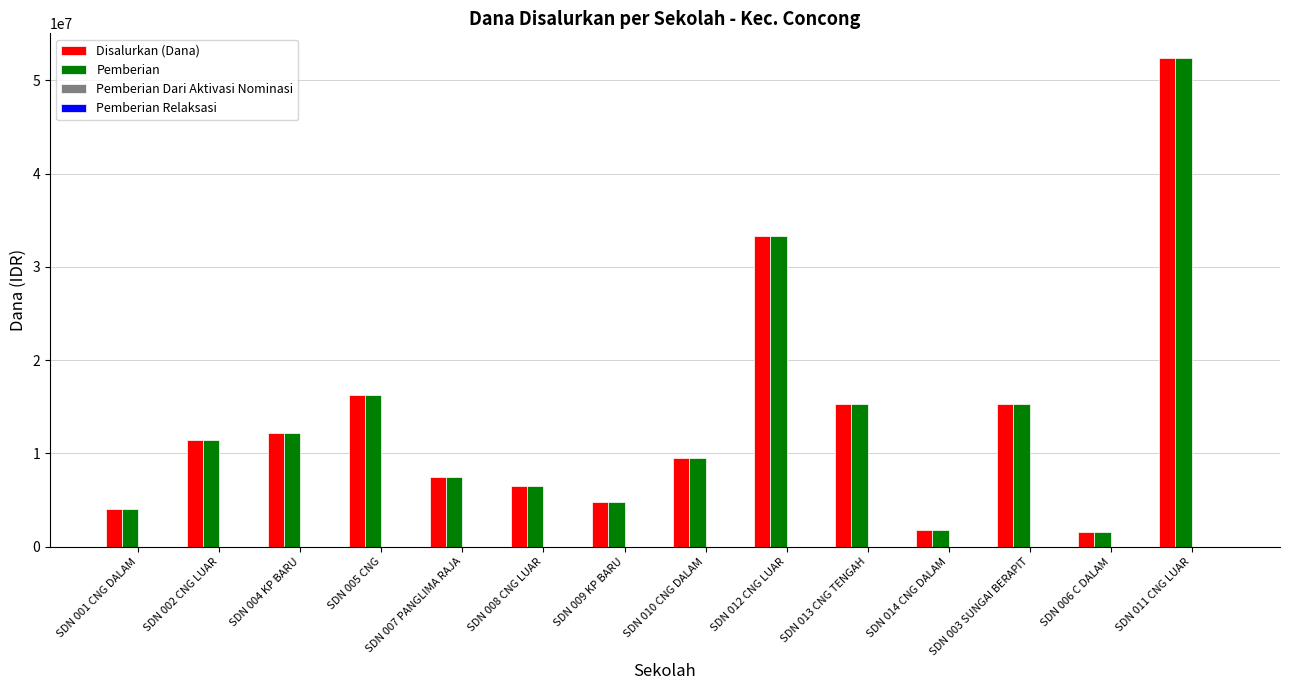

What is the sum of the Pemberian values at SDN 003 SUNGAI BERAPIT and SDN 010 CNG DALAM?

24750000